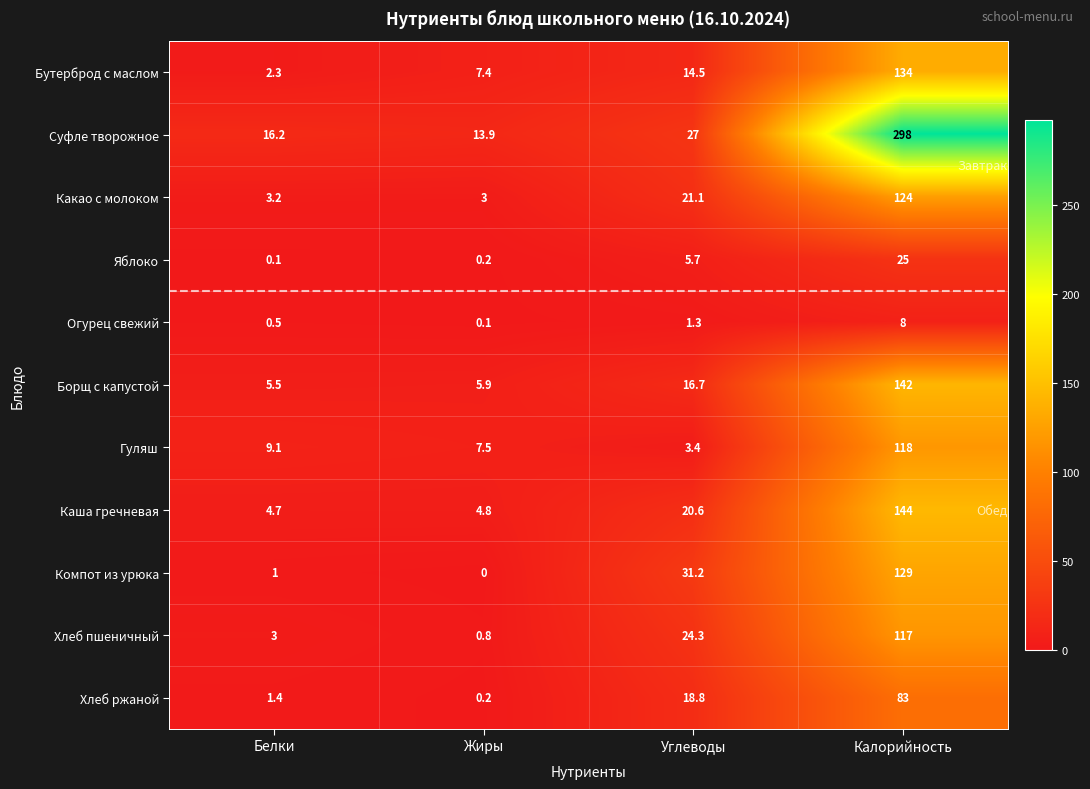

What is the approximate value of Хлеб ржаной at Углеводы?

18.8